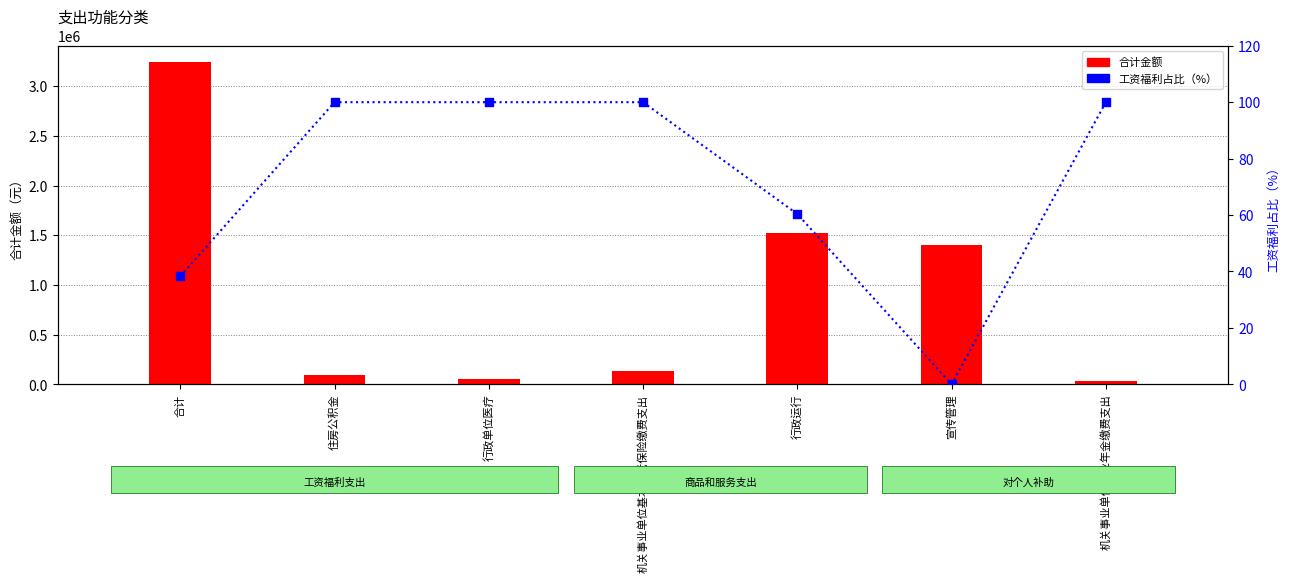

Is the value of 工资福利占比（%） at 机关事业单位基本养老保险缴费支出 greater than the value of 合计金额 at 行政单位医疗?

No